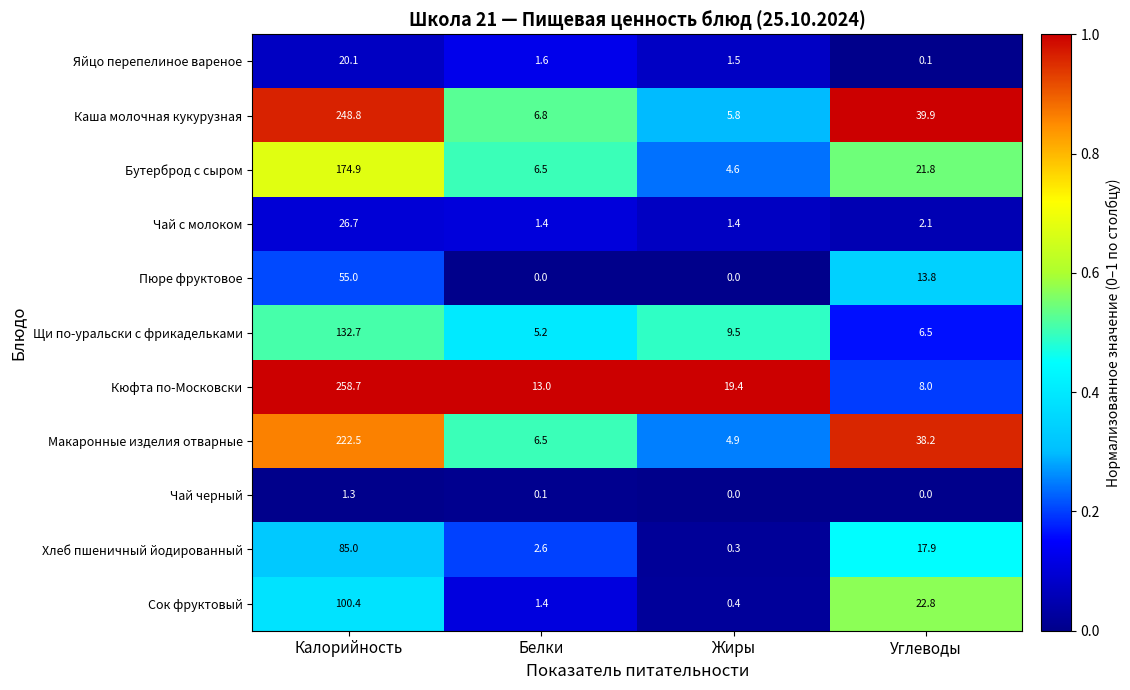

Count the number of categories in the chart.

4